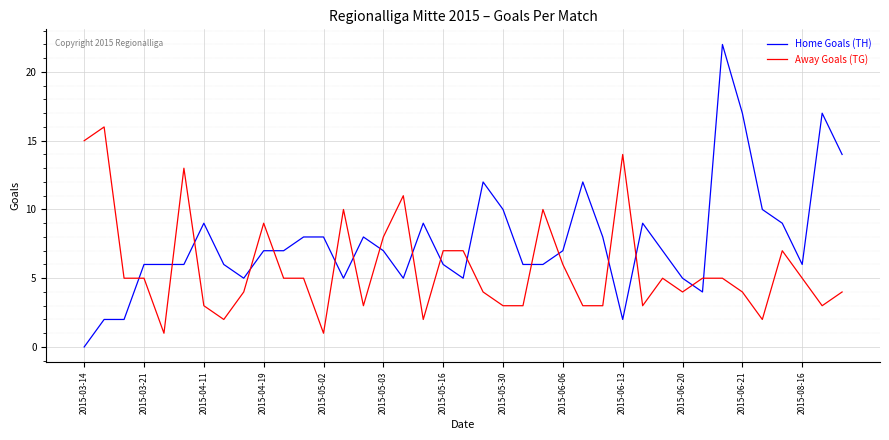

Which series has the largest range (max minus min)?

Home Goals (TH)